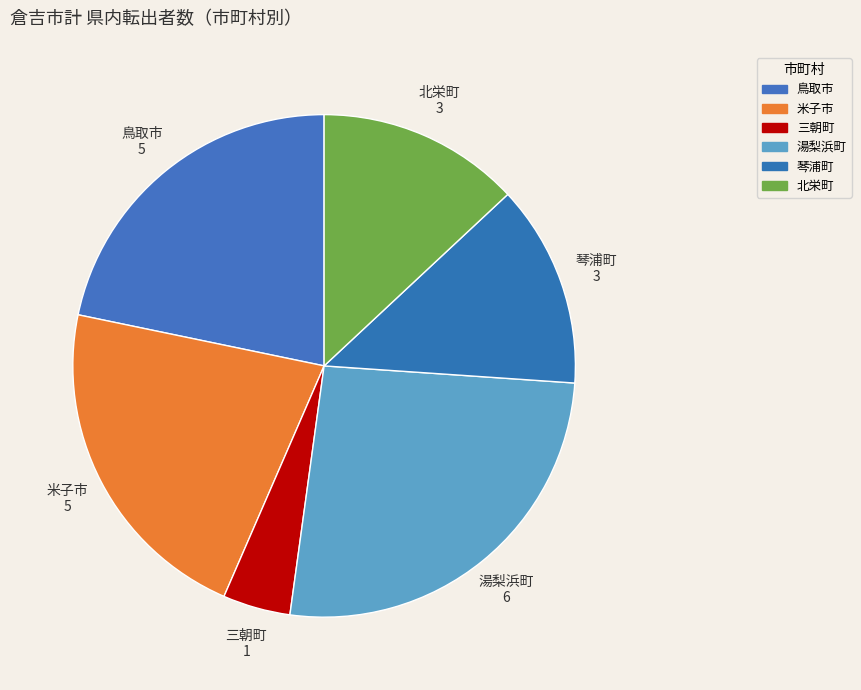

To the nearest percent, what percentage of the pie is 北栄町?

13%